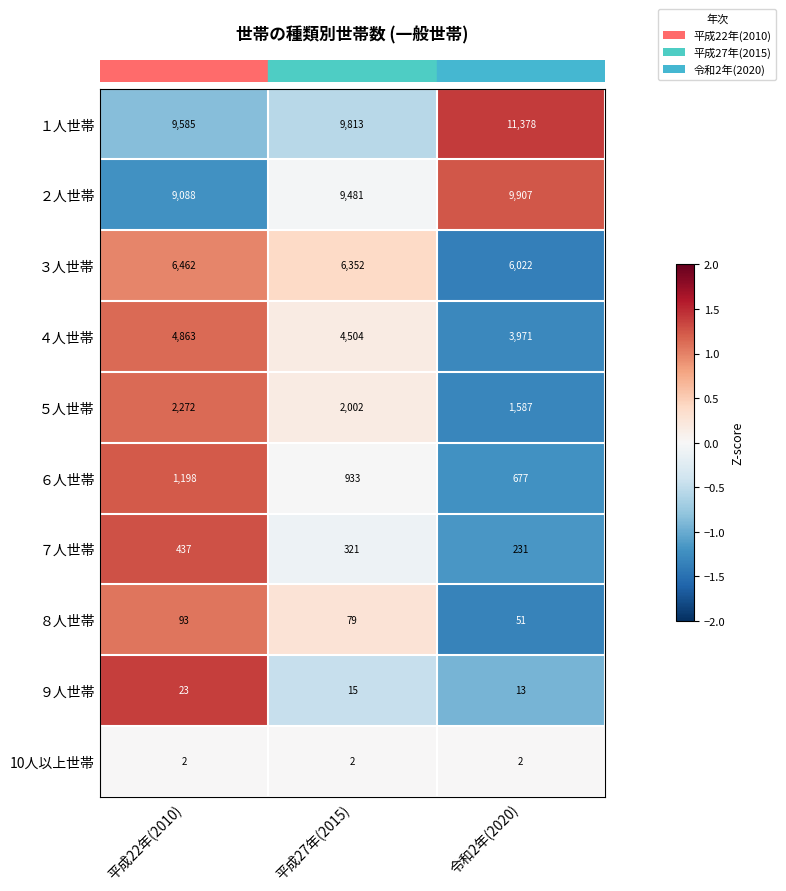

What is the approximate value of ３人世帯 at 平成27年(2015), to the nearest 5?

6350